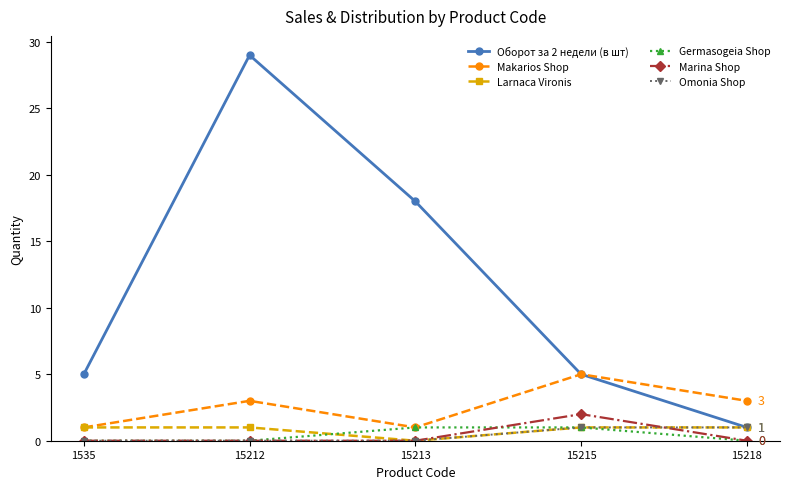

True or false: Makarios Shop and Omonia Shop intersect in this chart.

False